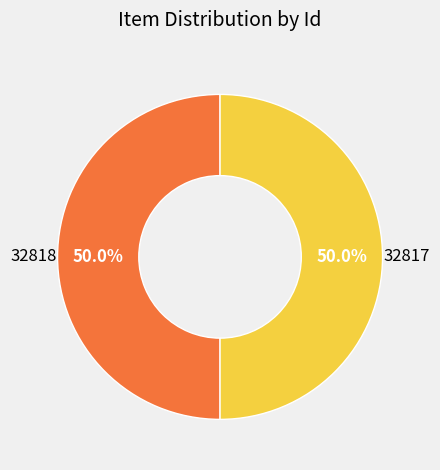

Count the number of slices in the pie.

2